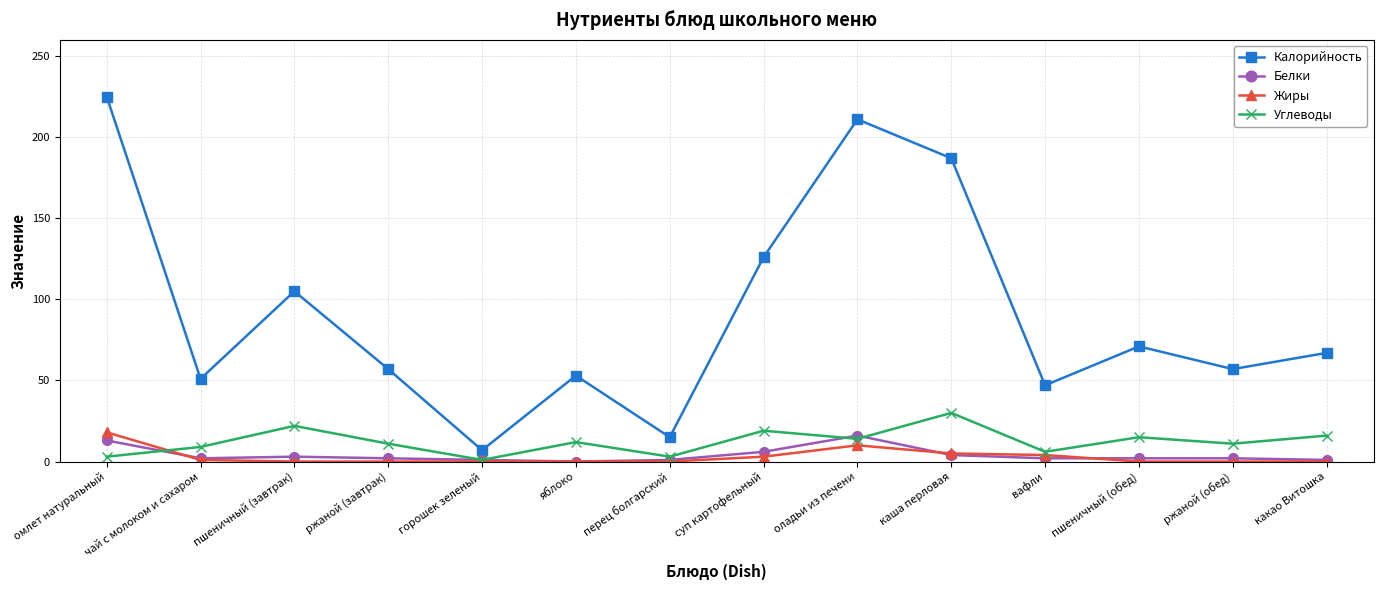

Which series has the widest spread of values?

Калорийность